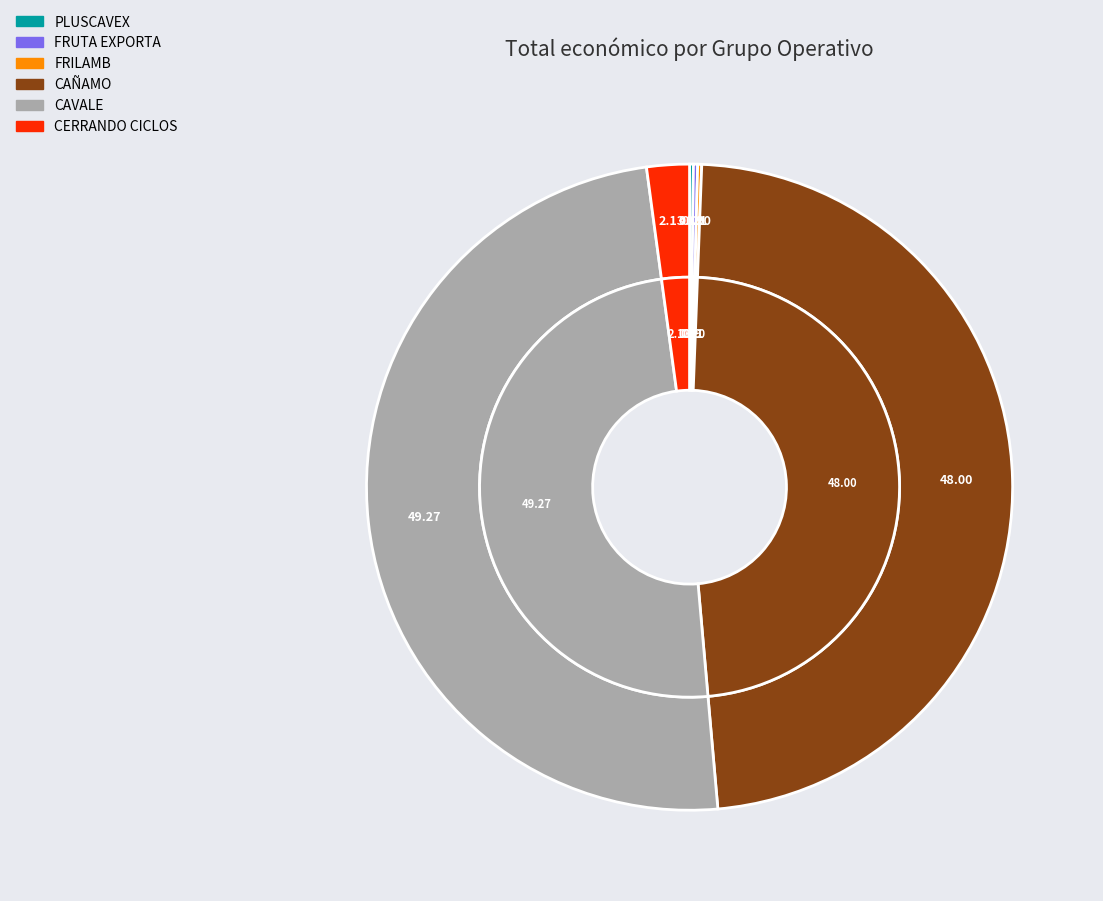

What is the smallest slice in the pie chart?

PLUSCAVEX